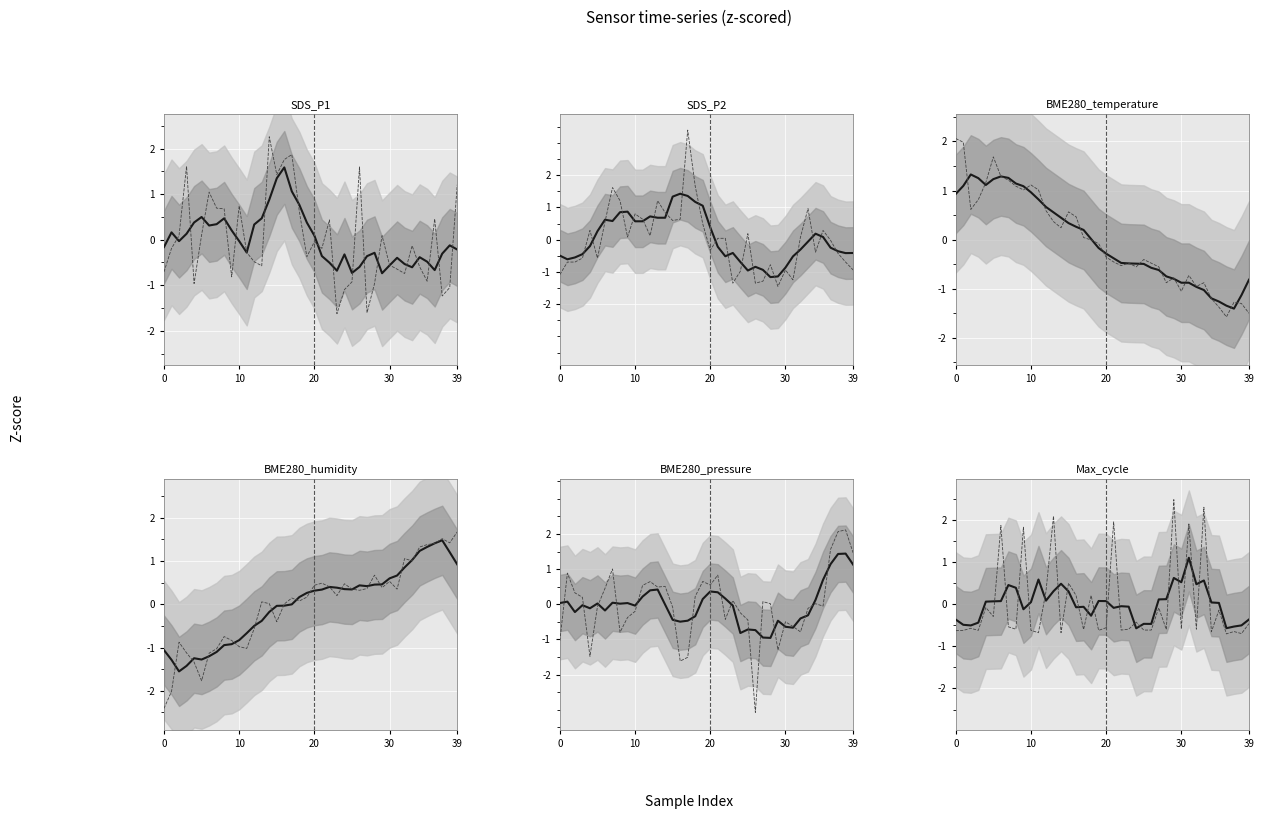

True or false: Max_cycle and BME280_humidity intersect in this chart.

True